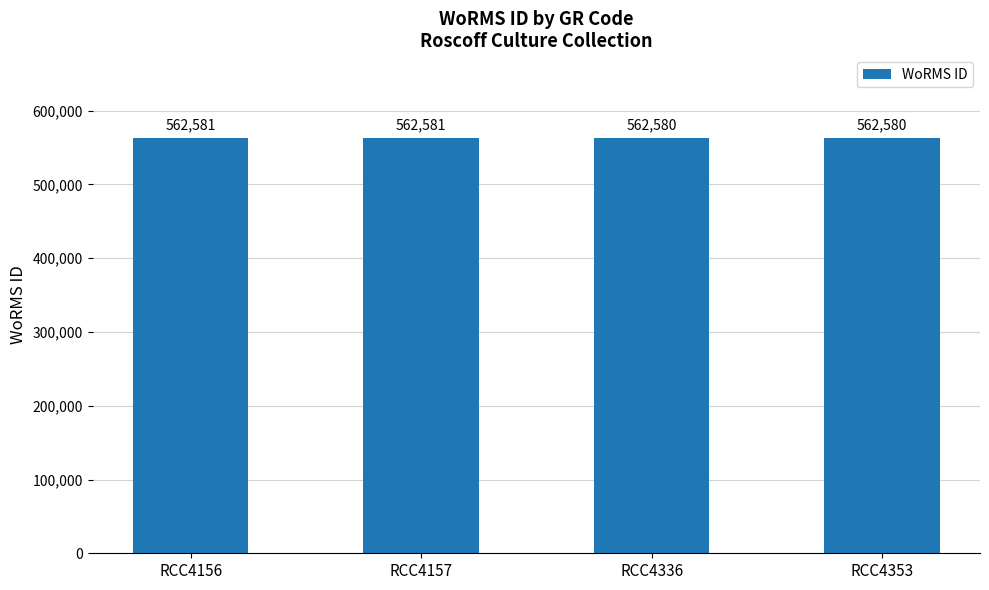

What is the value of the 4th bar from the left?

562580